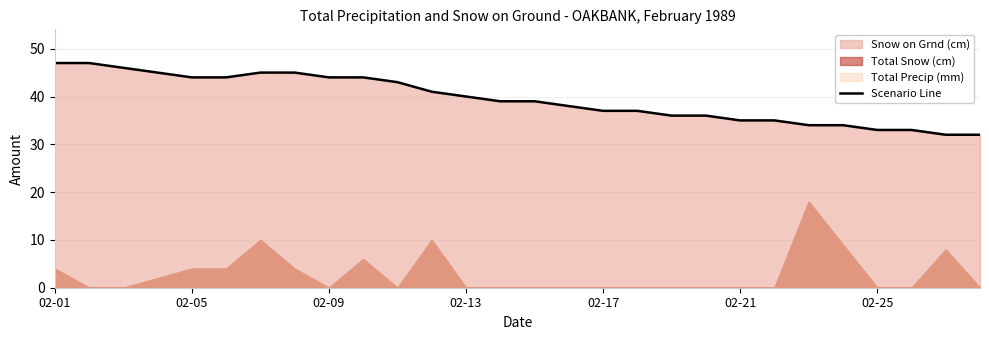

What is the maximum value for Scenario Line?

47